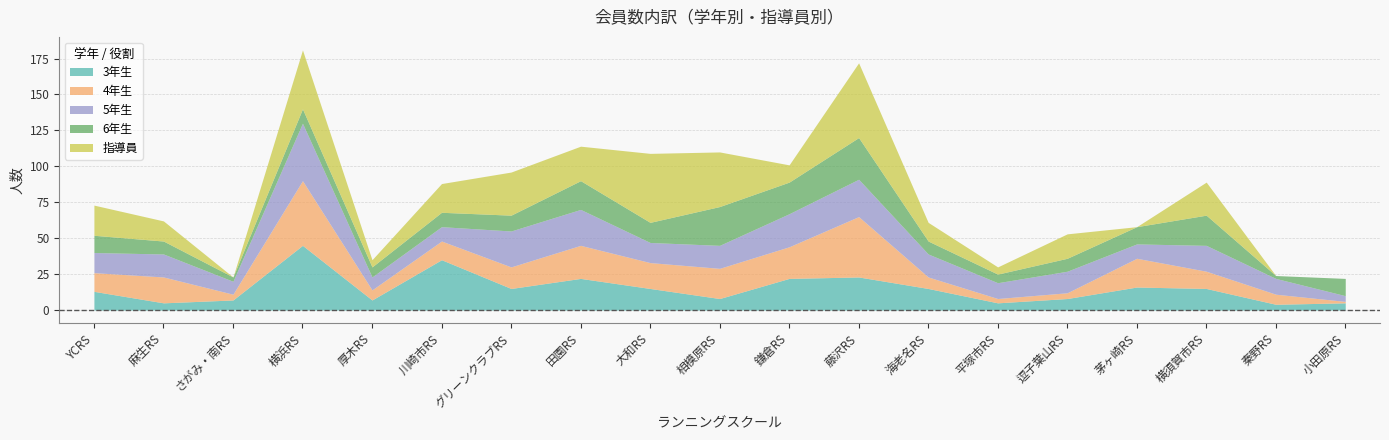

Which series has the largest range (max minus min)?

指導員